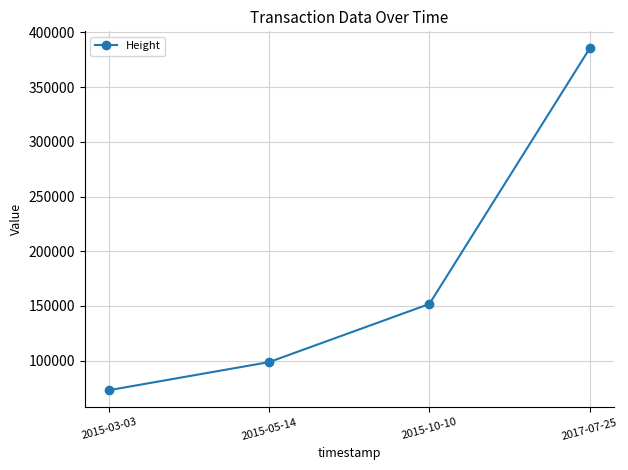

What is the label of the 3rd point from the left?

2015-10-10